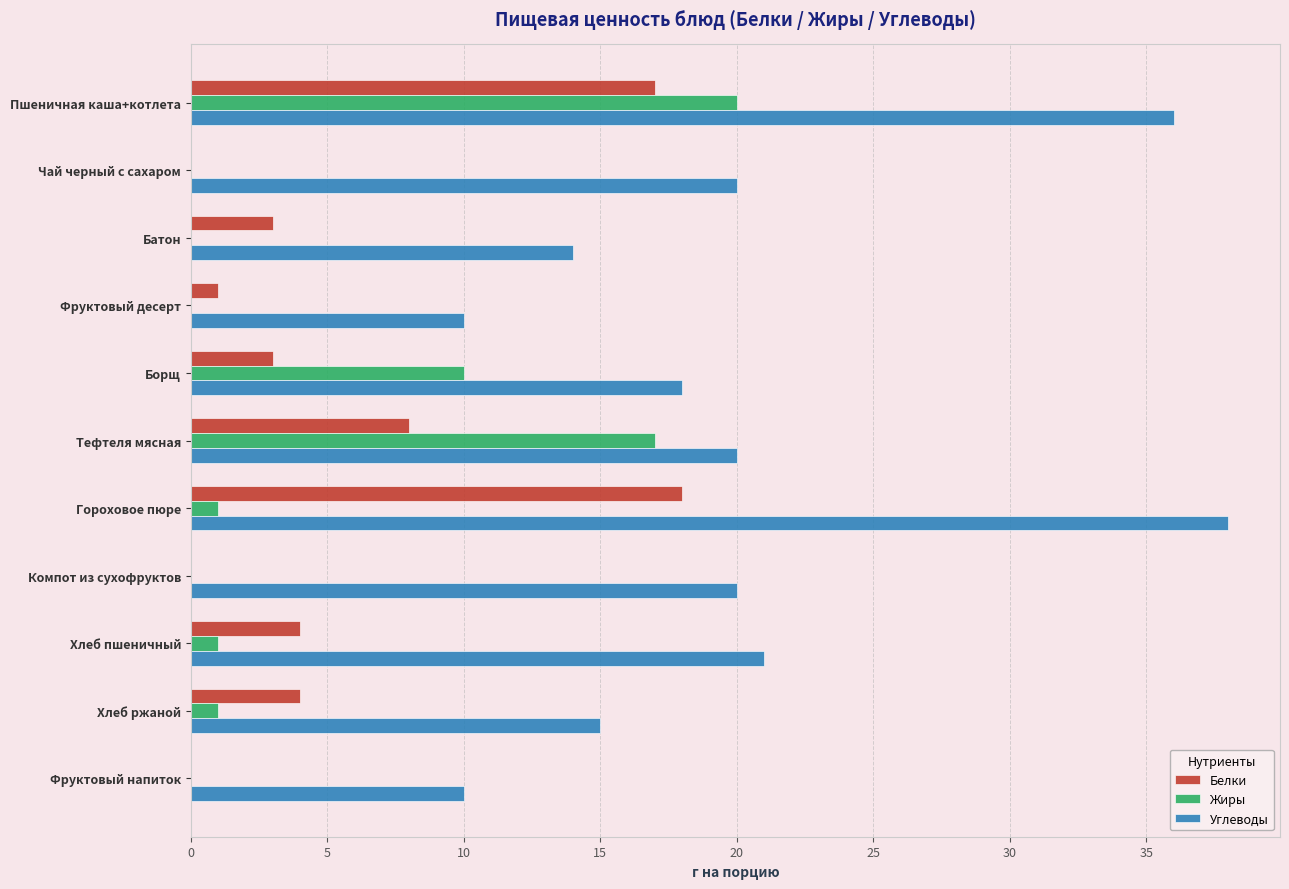

True or false: Углеводы has a value of 6 at Борщ.

False